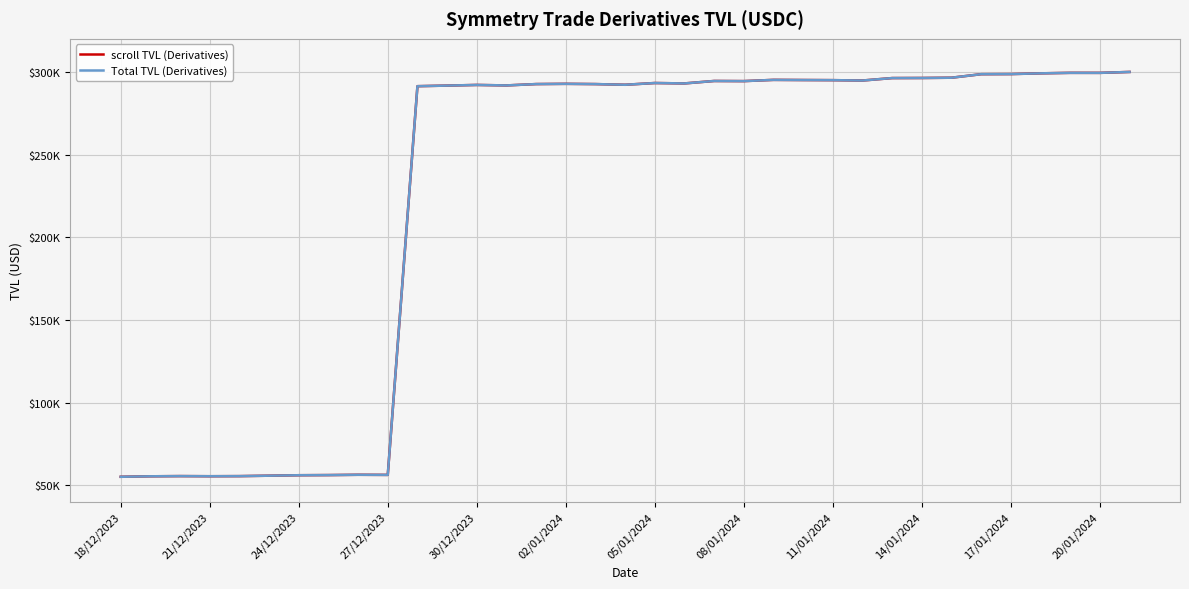

Where is the first local maximum for scroll TVL (Derivatives)?

24/12/2023